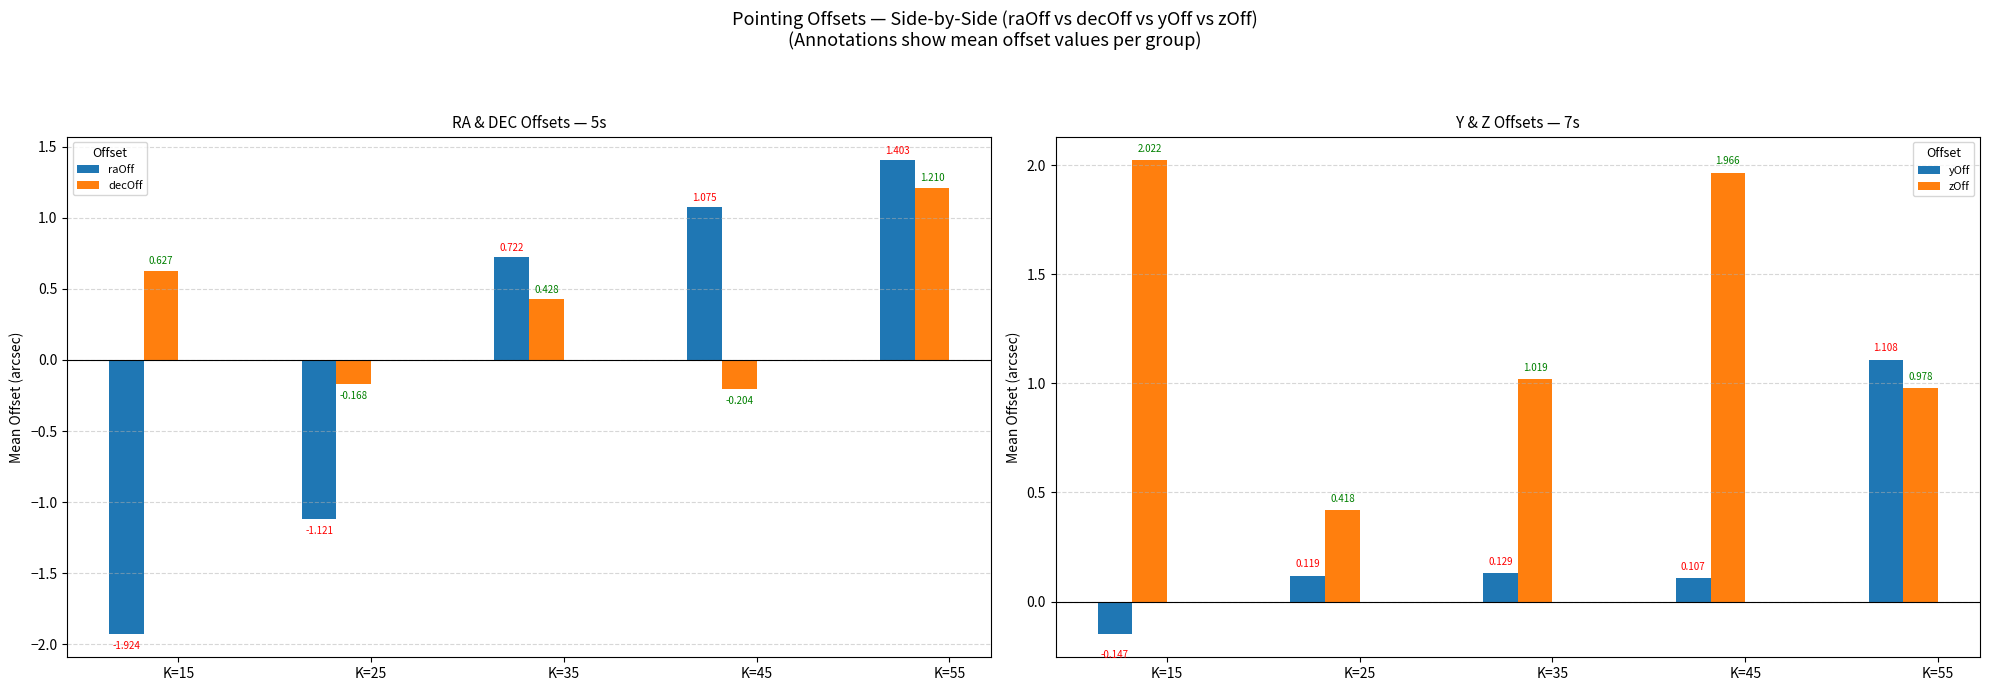

The value of zOff at K=55 is 0.5. True or false?

False